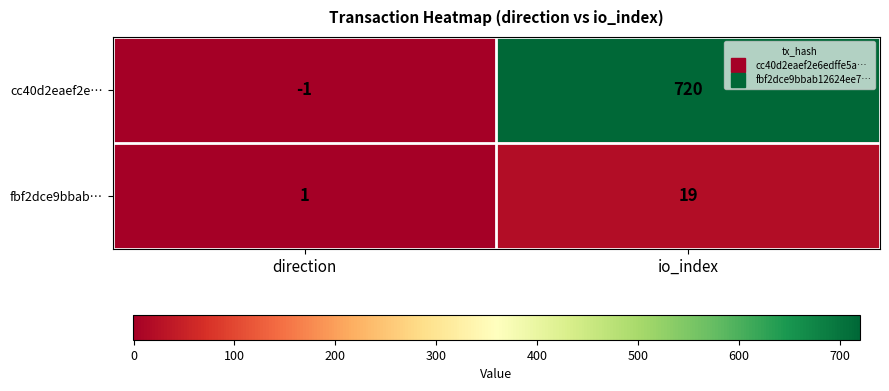

How many categories are shown in the chart?

2